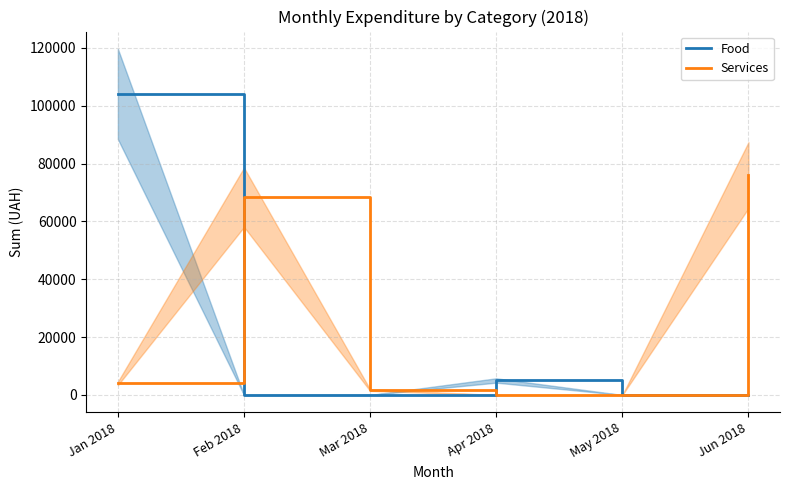

Which series has the largest total across all categories?

Services